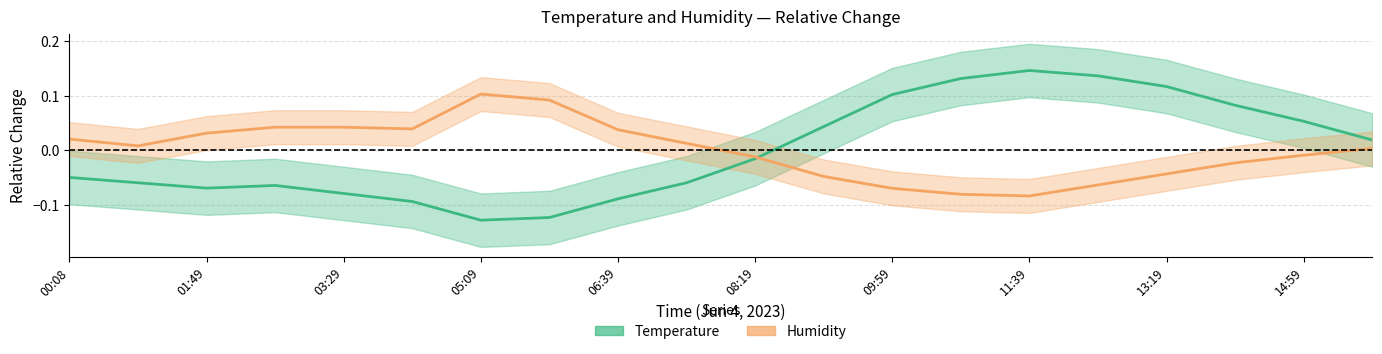

How many lines are shown in the chart?

2